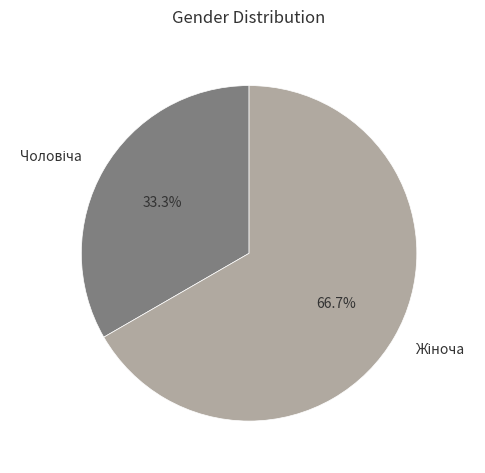

Is there any slice that represents more than half of the pie?

Yes